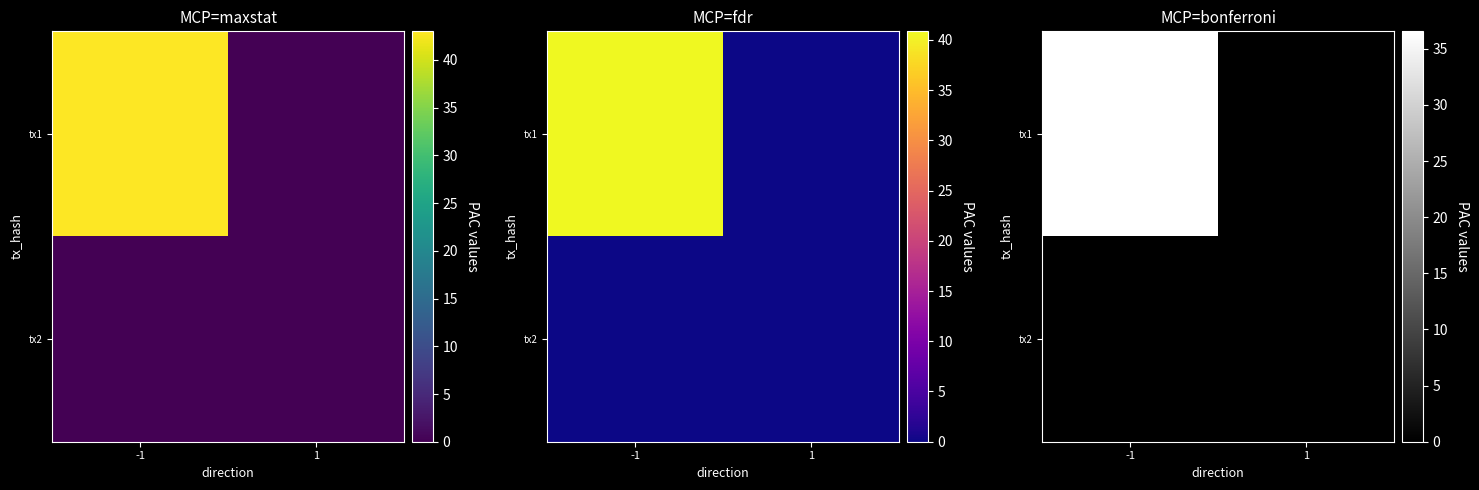

Which label corresponds to the largest value in the chart?

-1